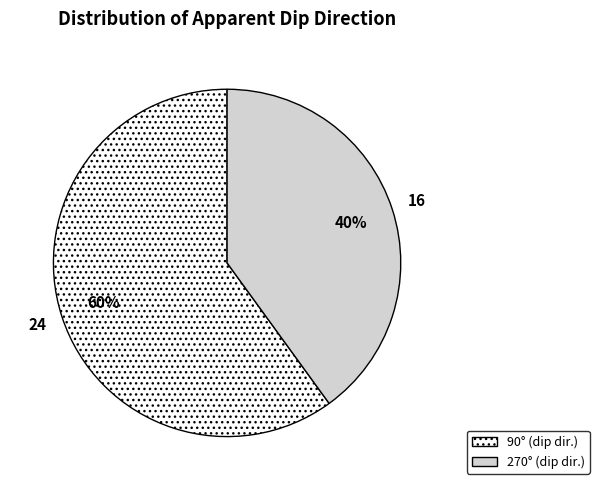

To the nearest percent, what is the difference between the largest and smallest slice percentages?

20%